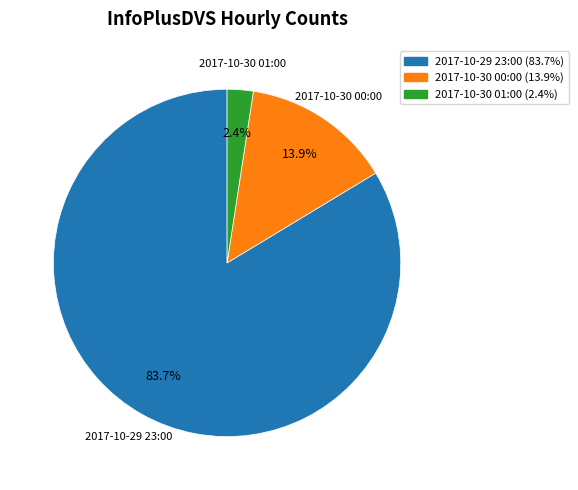

Which slice represents more than half of the pie?

2017-10-29 23:00